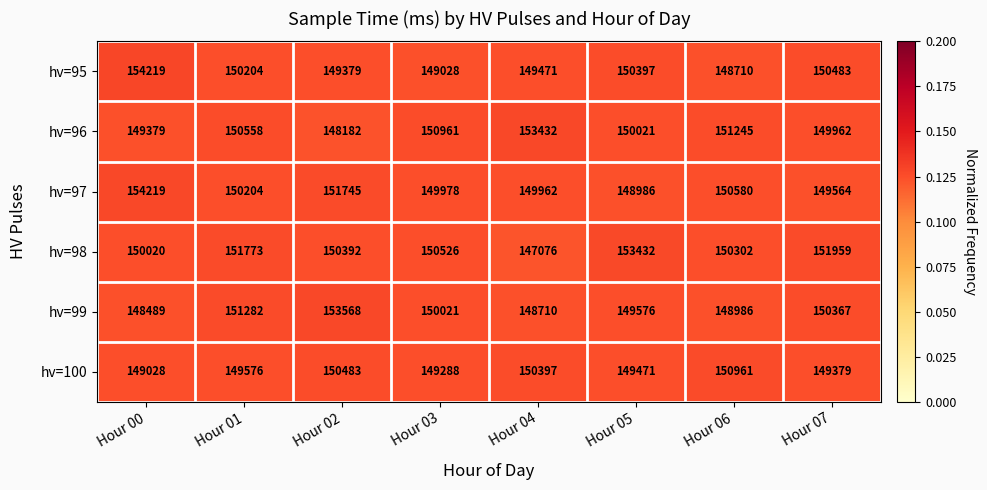

Between Hour 03 and Hour 04, which series saw the biggest shift?

hv=98